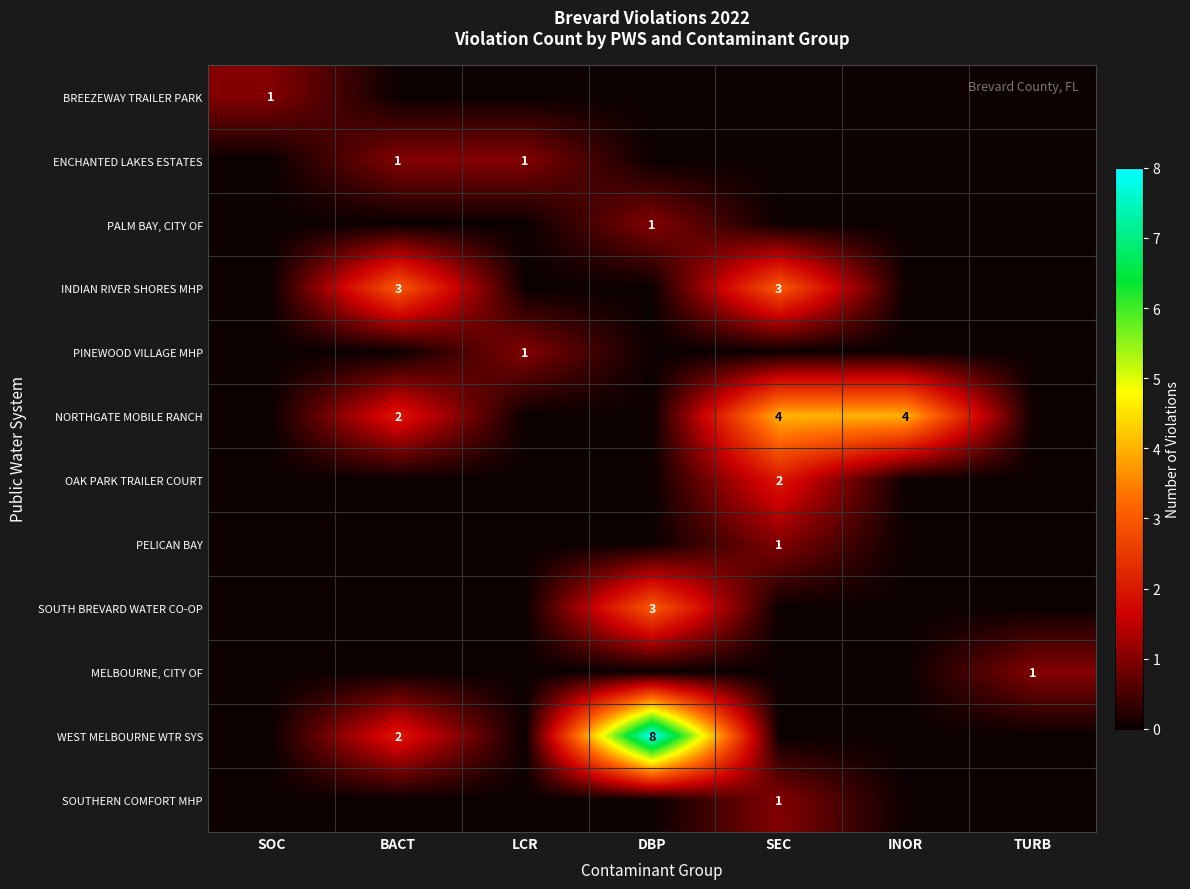

The value of PALM BAY, CITY OF at DBP is 0. True or false?

False